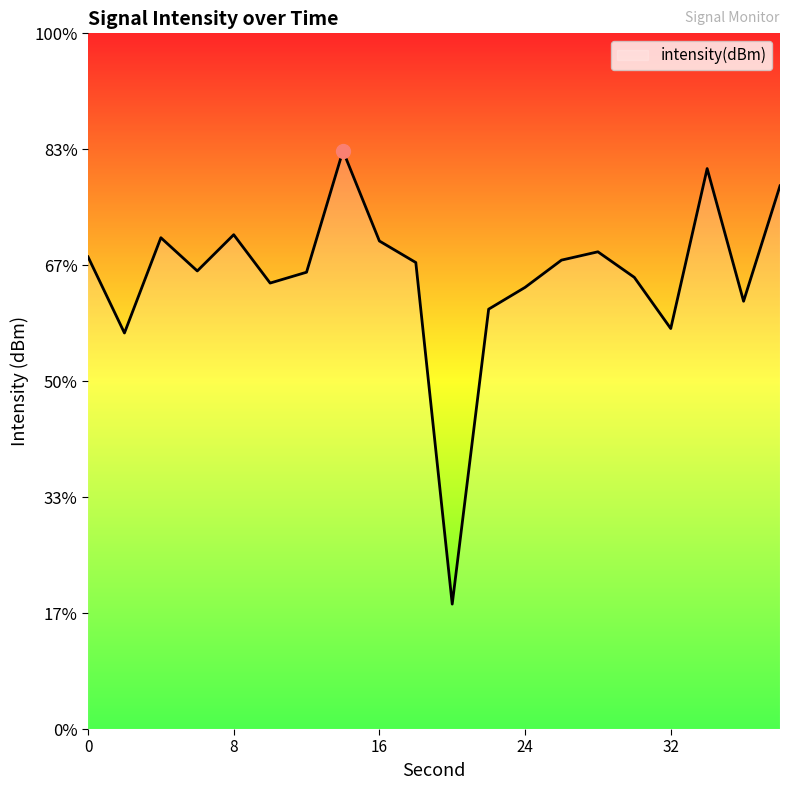

Where is the data nearest to the value -134?

2